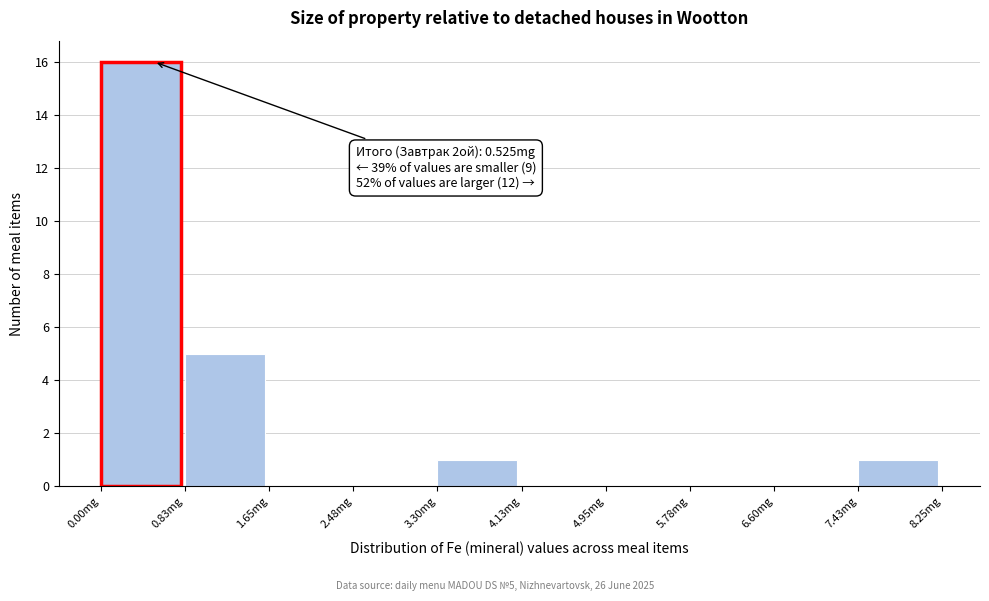

Over which range of the x-axis is the bar tallest?

0.0 to 0.8